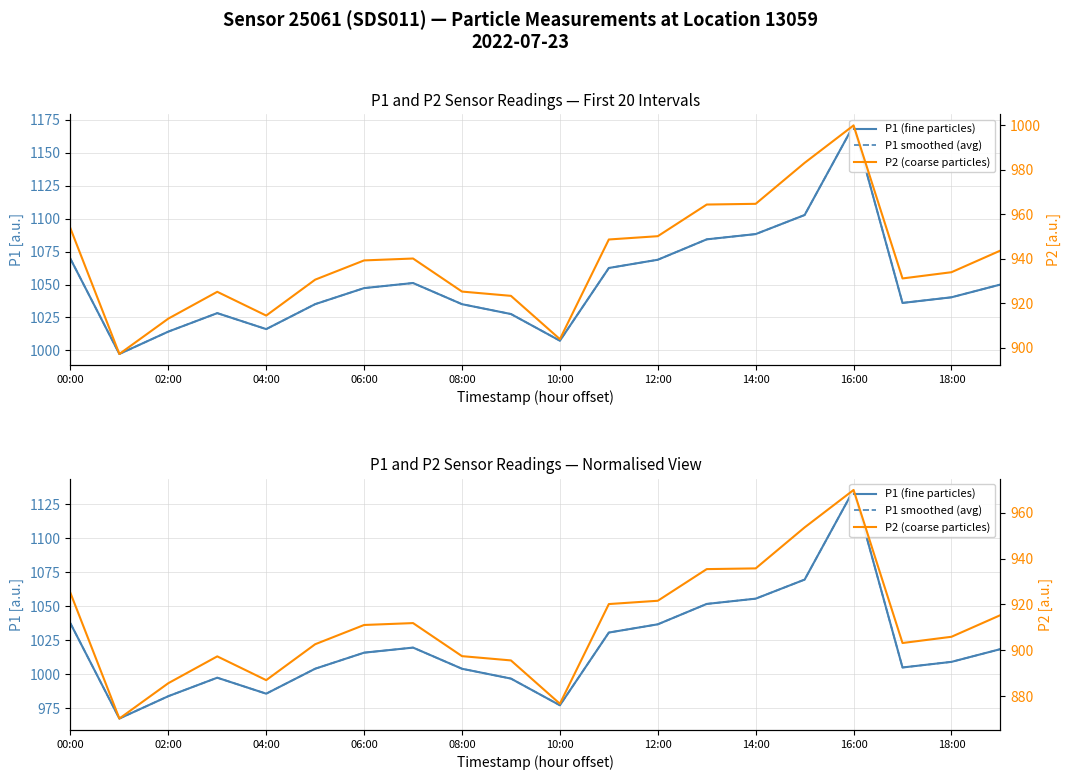

True or false: P1 smoothed (avg) and P1 (fine particles) cross at least once.

False